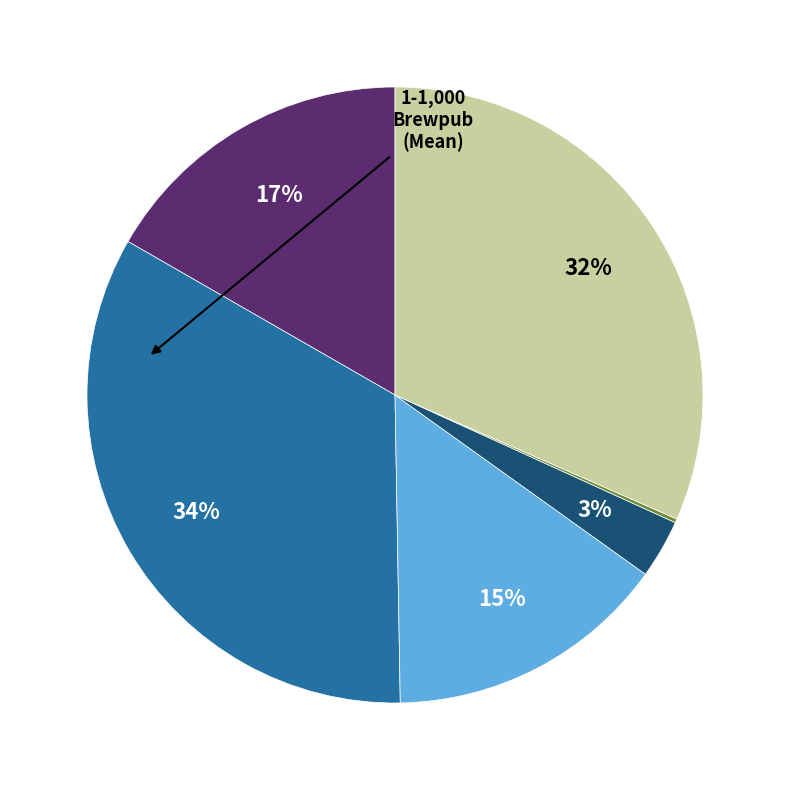

To the nearest percent, what is the average slice percentage?

17%